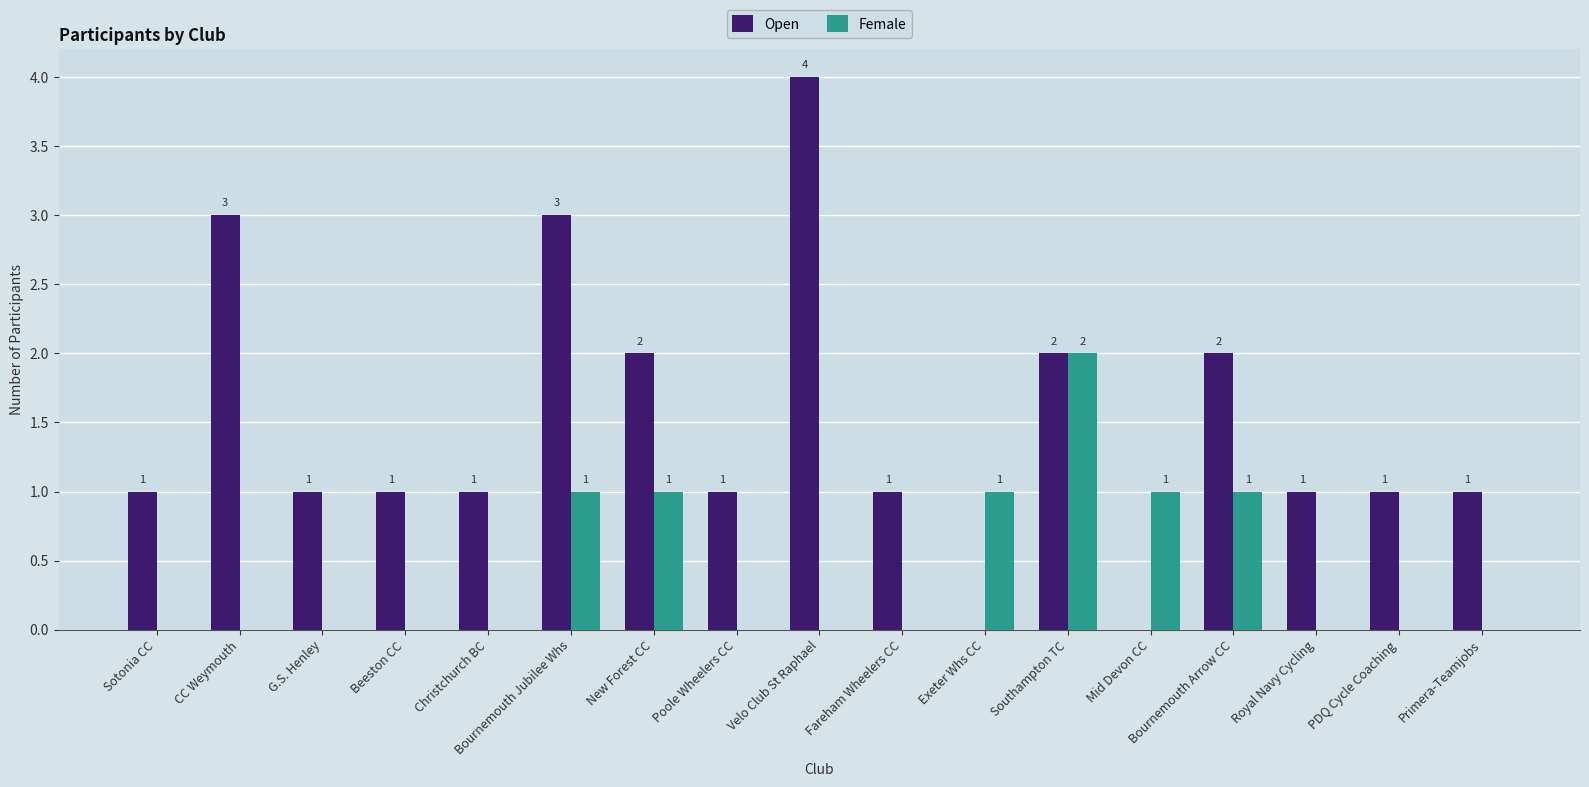

What are all the series names shown in the legend?

Open, Female